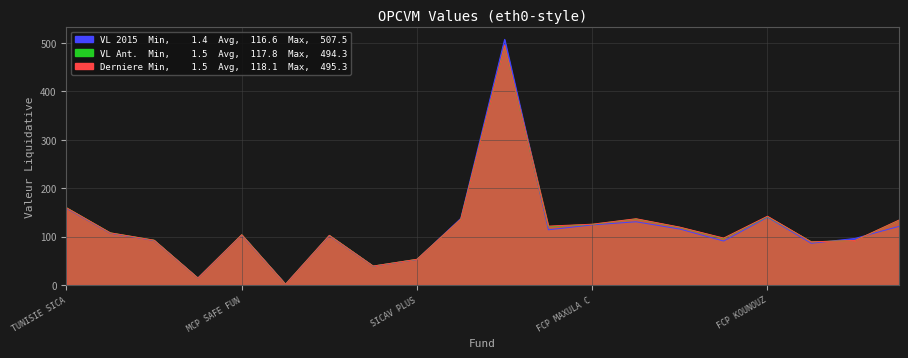

At which category does the chart reach its peak across all series?

FCP AXIS PLACEMENT EQUILIBRE